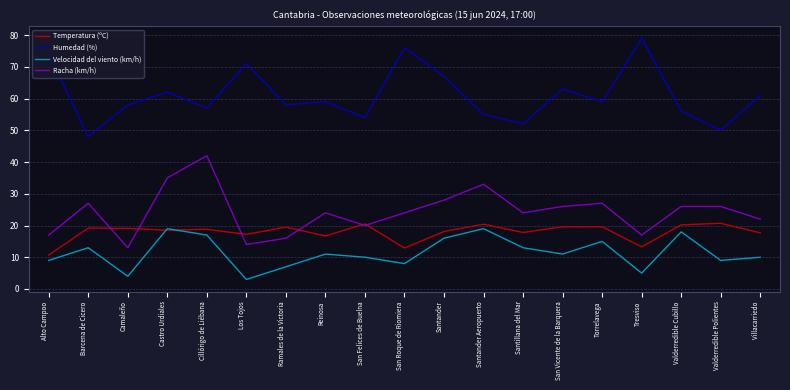

True or false: Humedad (%) and Racha (km/h) intersect in this chart.

False